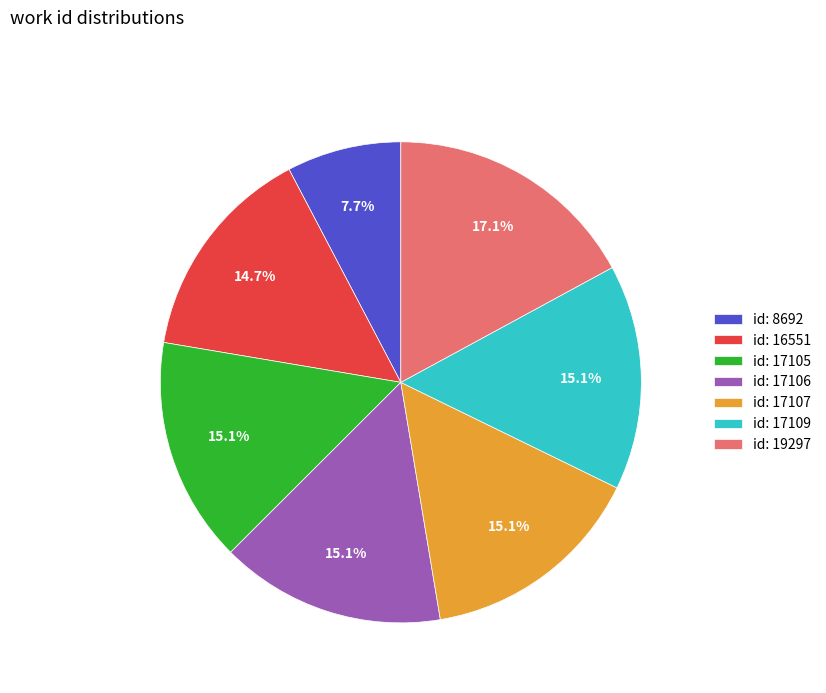

Is the sum of id: 17109 and id: 17105 greater than half?

No